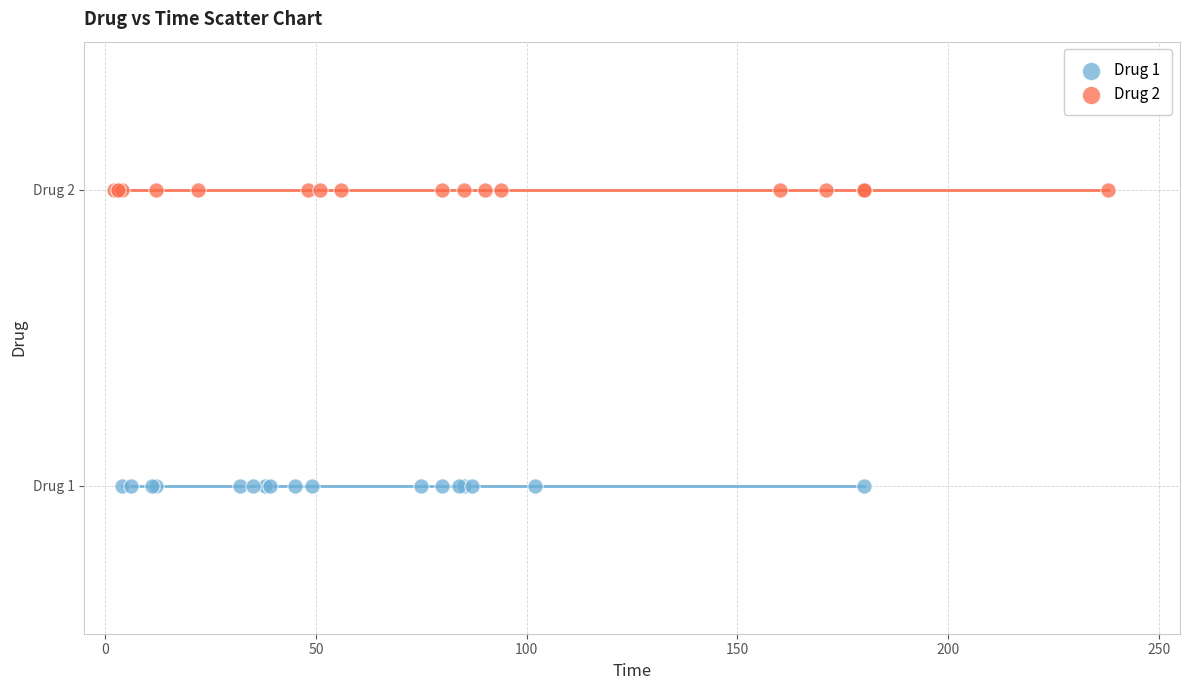

What are all the series names shown in the legend?

Drug 1, Drug 2